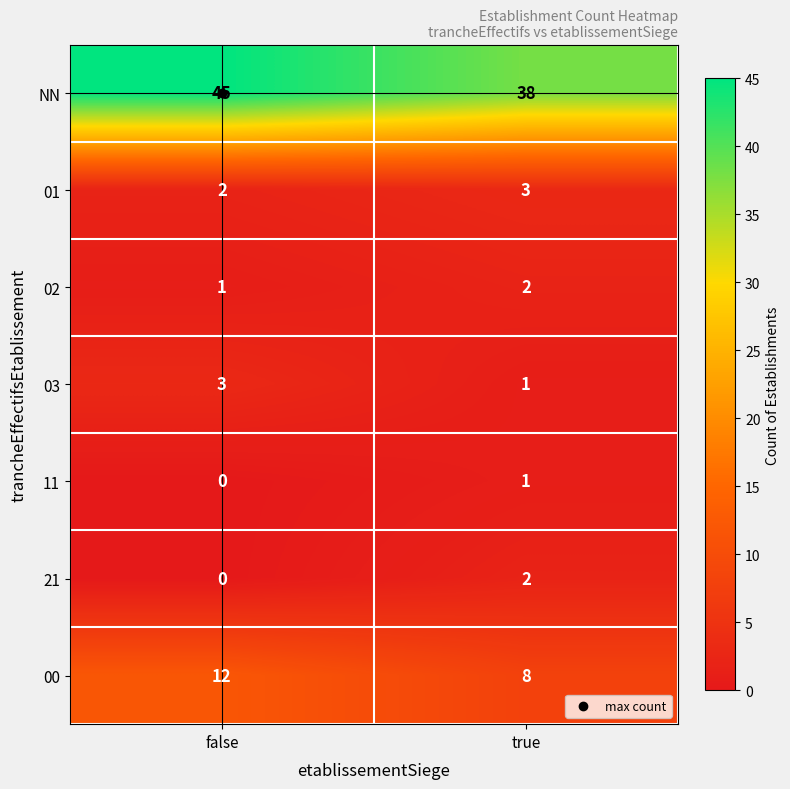

What is the greatest value displayed?

45